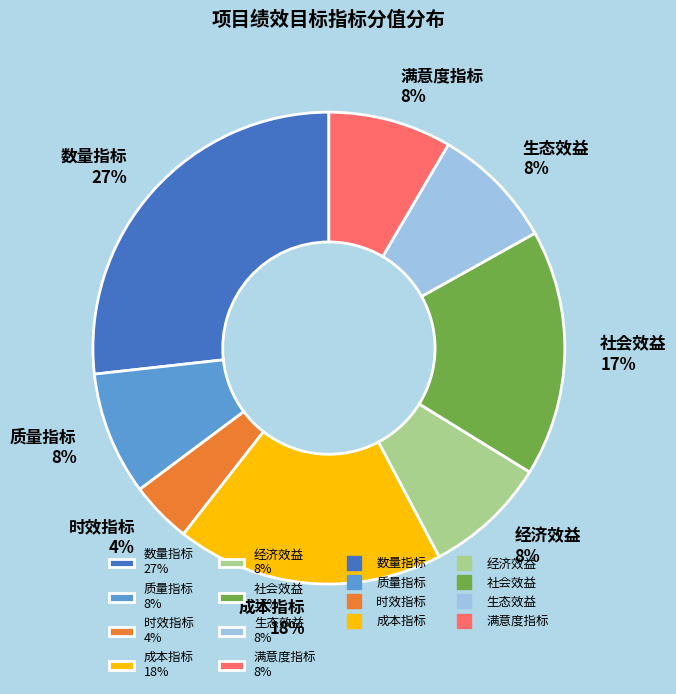

Is it true that 成本指标 18% is 8% of the pie?

False